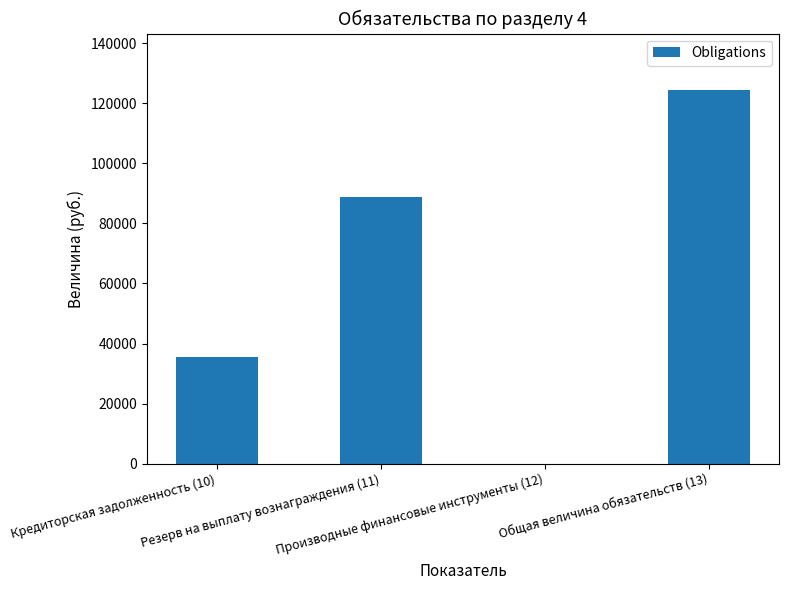

What is the sum of all values?

249218.3